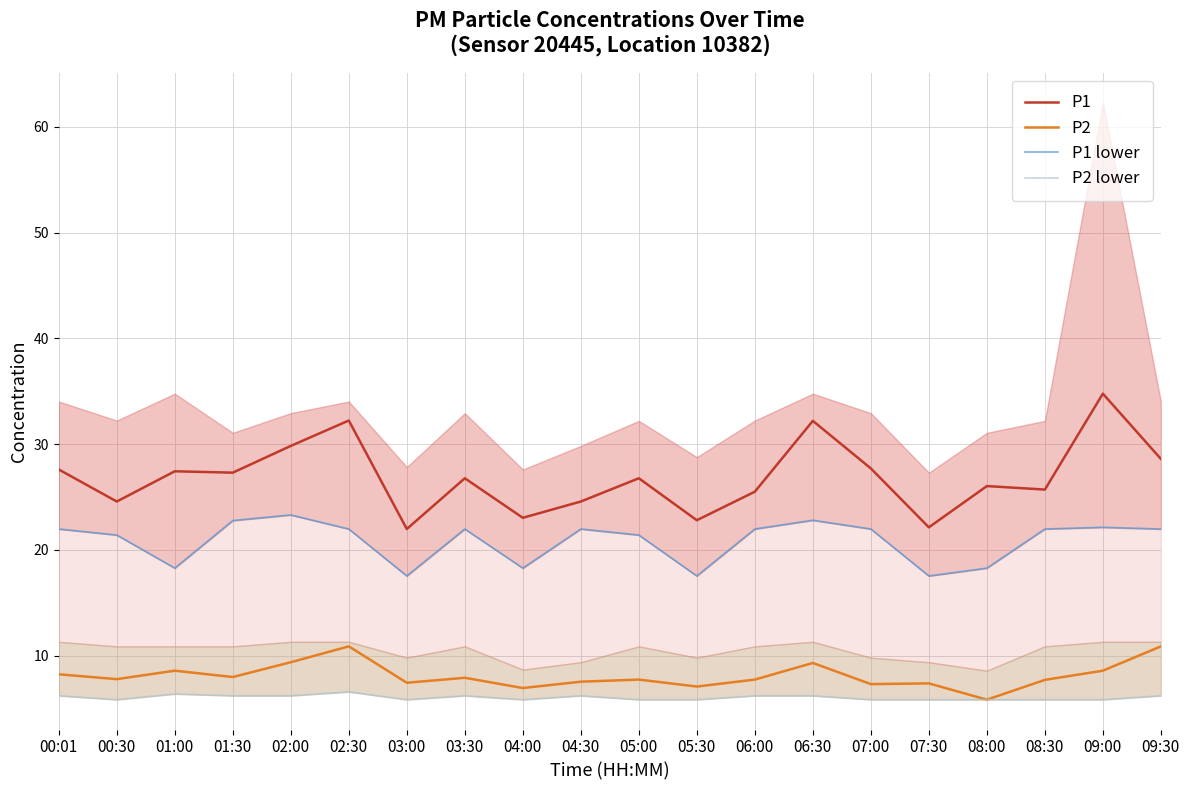

What are all the series names shown in the legend?

P1, P2, P1 lower, P2 lower